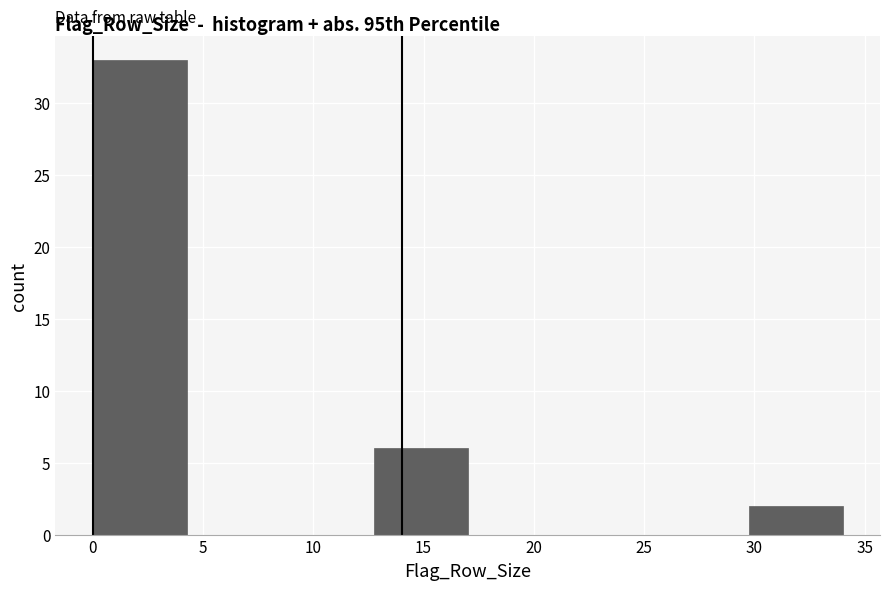

Which range on the x-axis has the tallest bar?

0.00 to 4.25